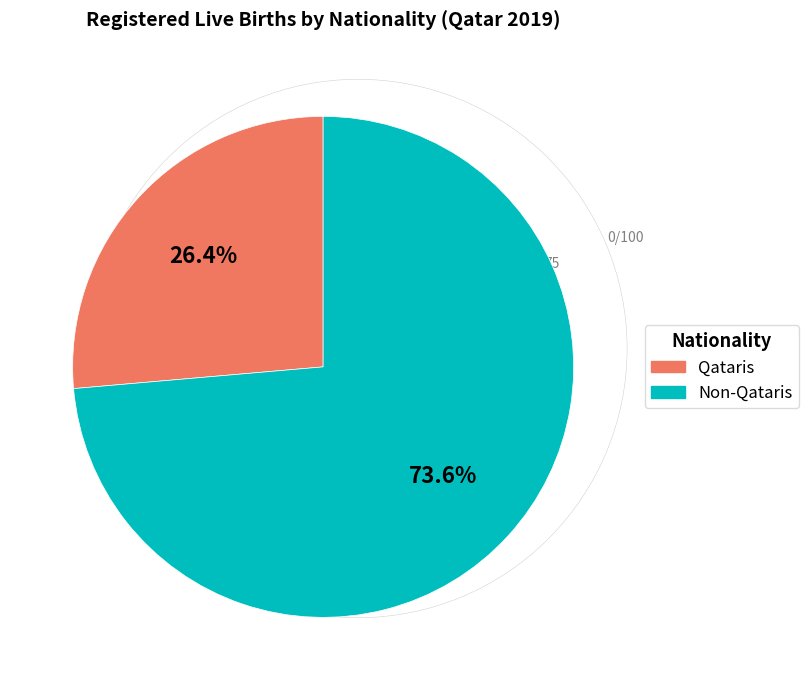

Which slice is the largest?

Non-Qataris